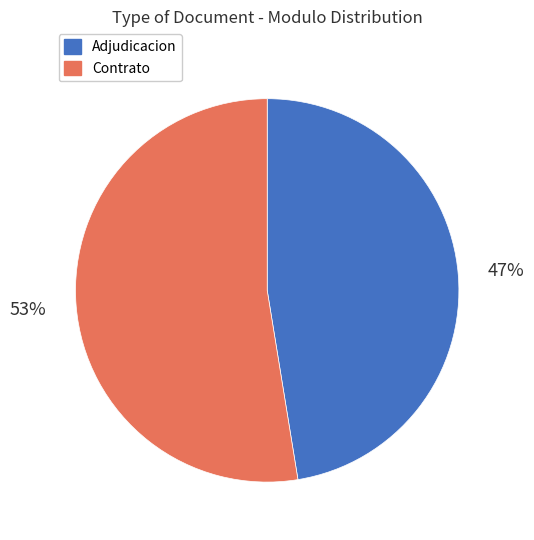

Does any single category account for the majority?

Yes